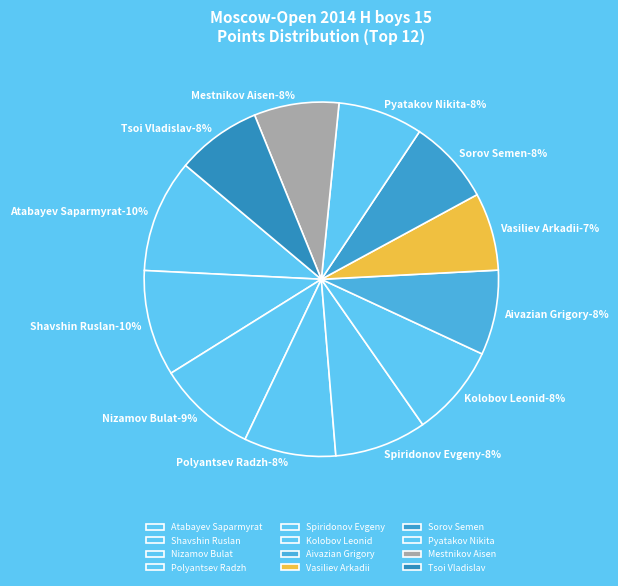

Count the number of slices in the pie.

12